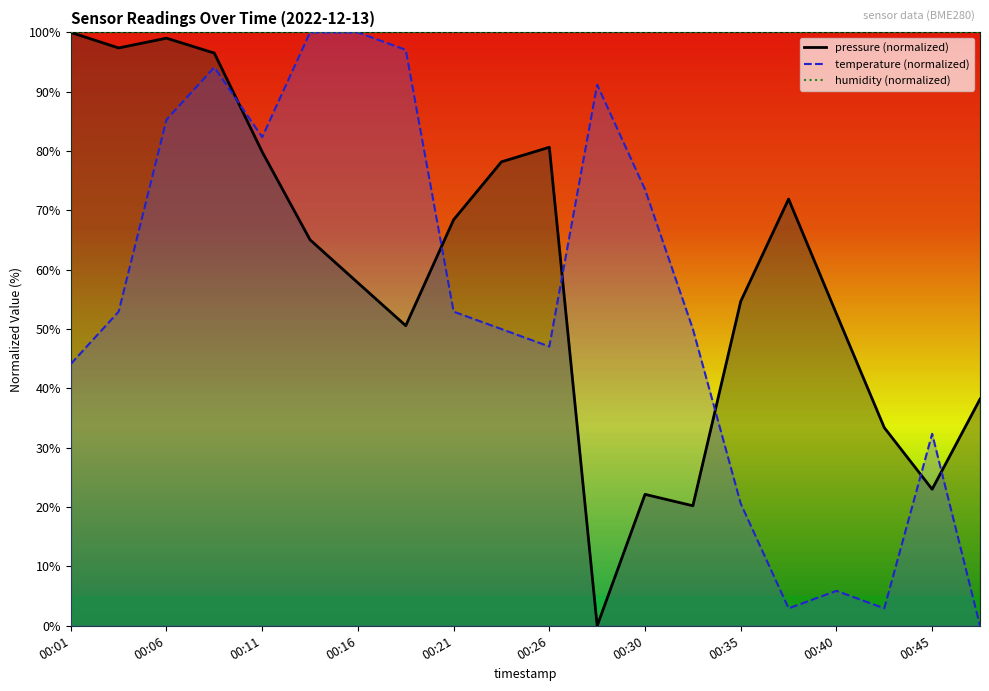

The value of pressure at 13 is 20.2. True or false?

True